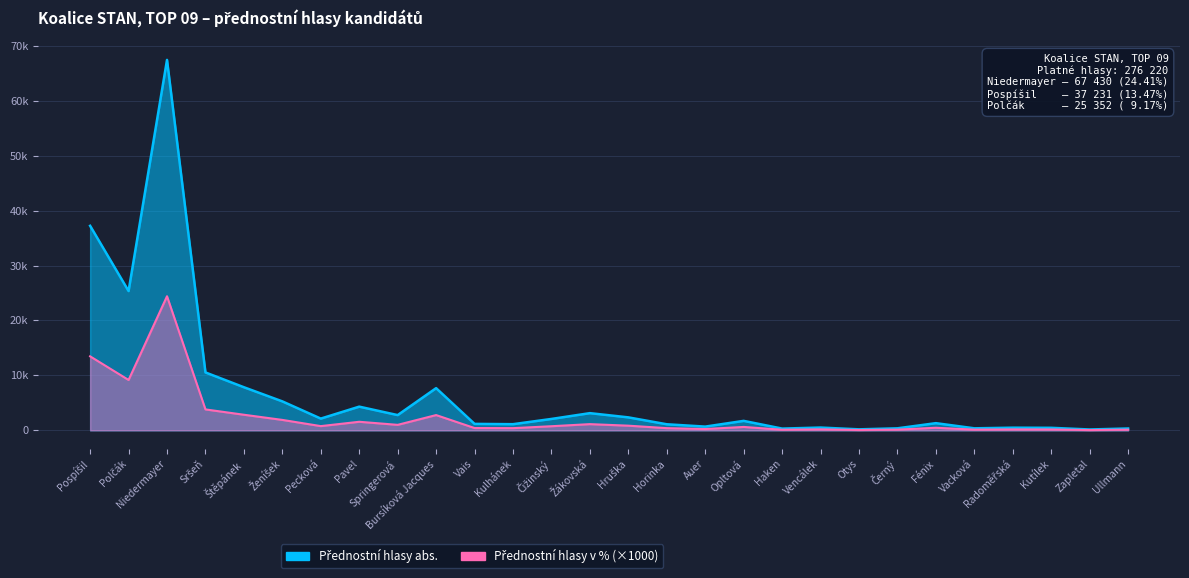

Where is the first local maximum for Přednostní hlasy abs.?

Niedermayer